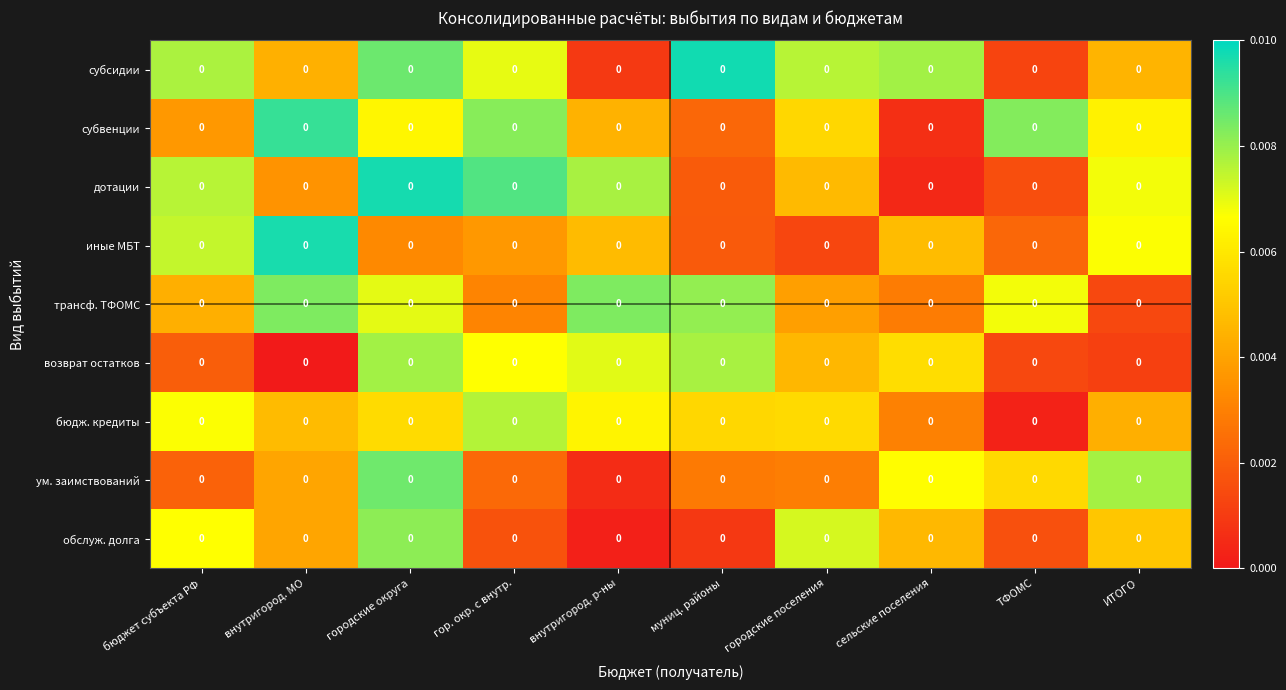

The value of трансф. ТФОМС at городские поселения is 0.0. True or false?

False